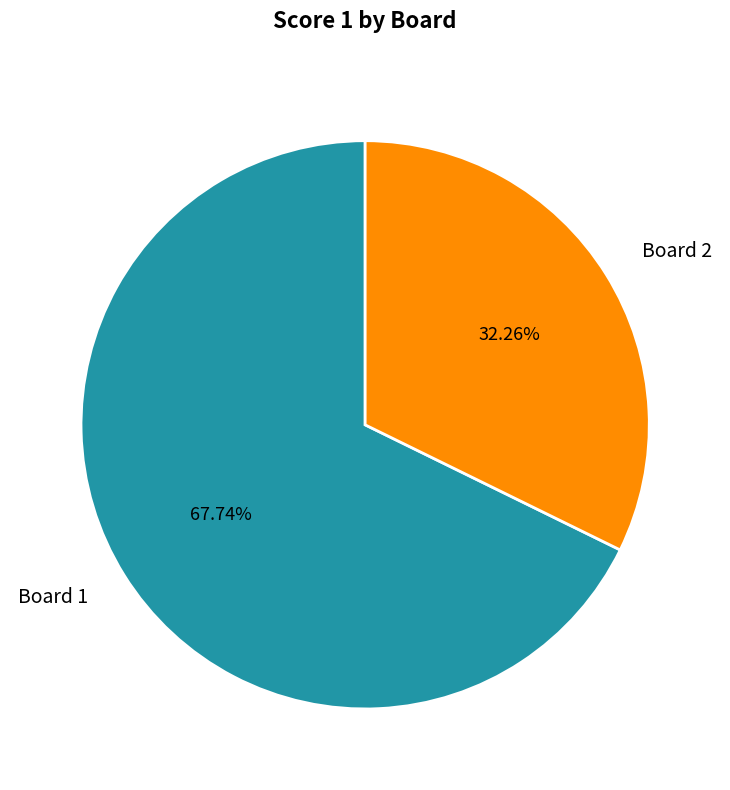

True or false: Board 1 accounts for 79% of the total.

False